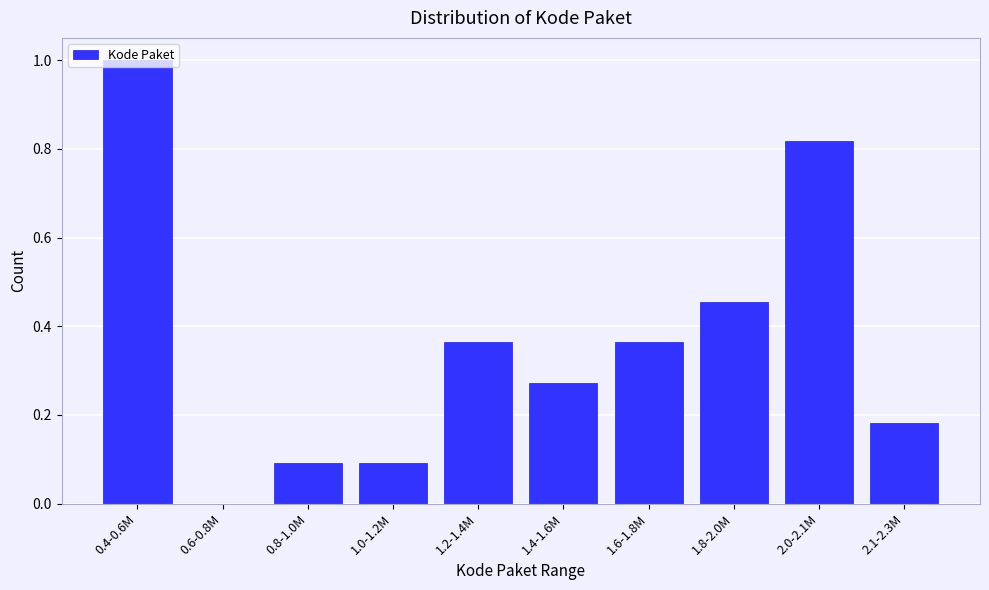

Between 1.0-1.2M and 0.4-0.6M, which is larger?

0.4-0.6M